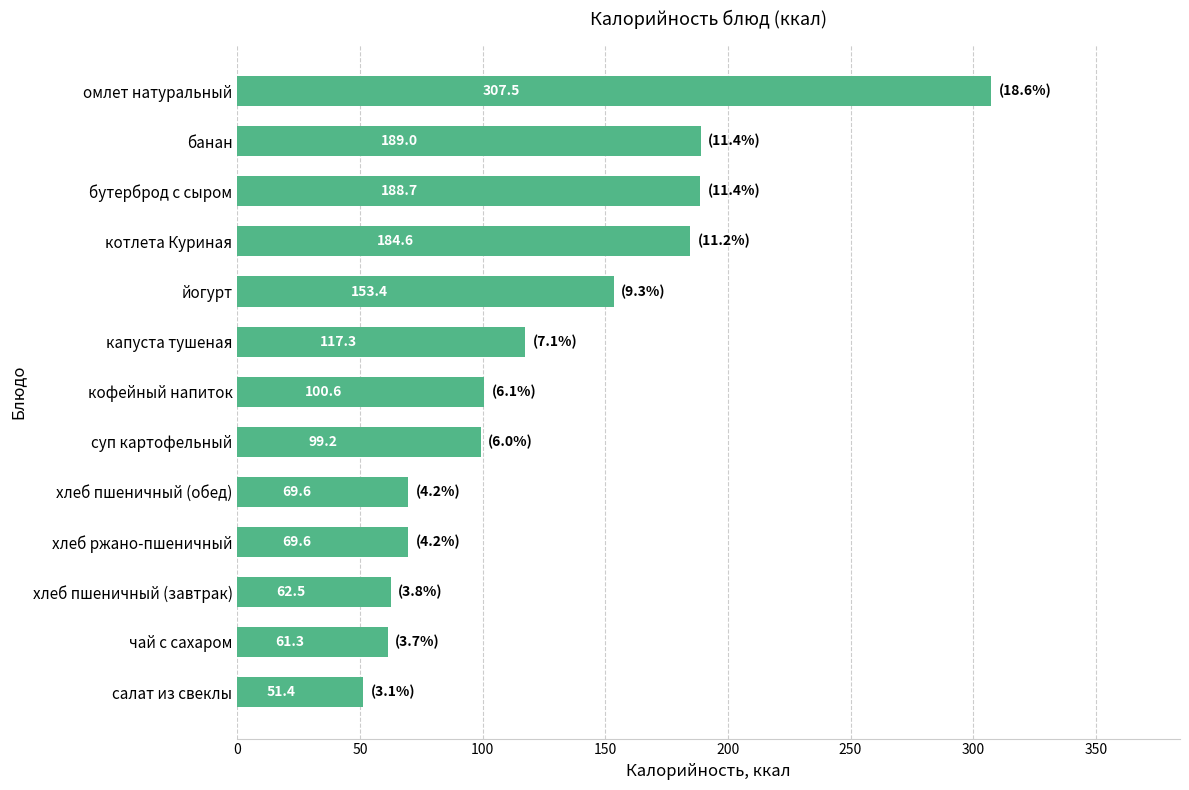

Which category has the lowest value across all series?

салат из свеклы